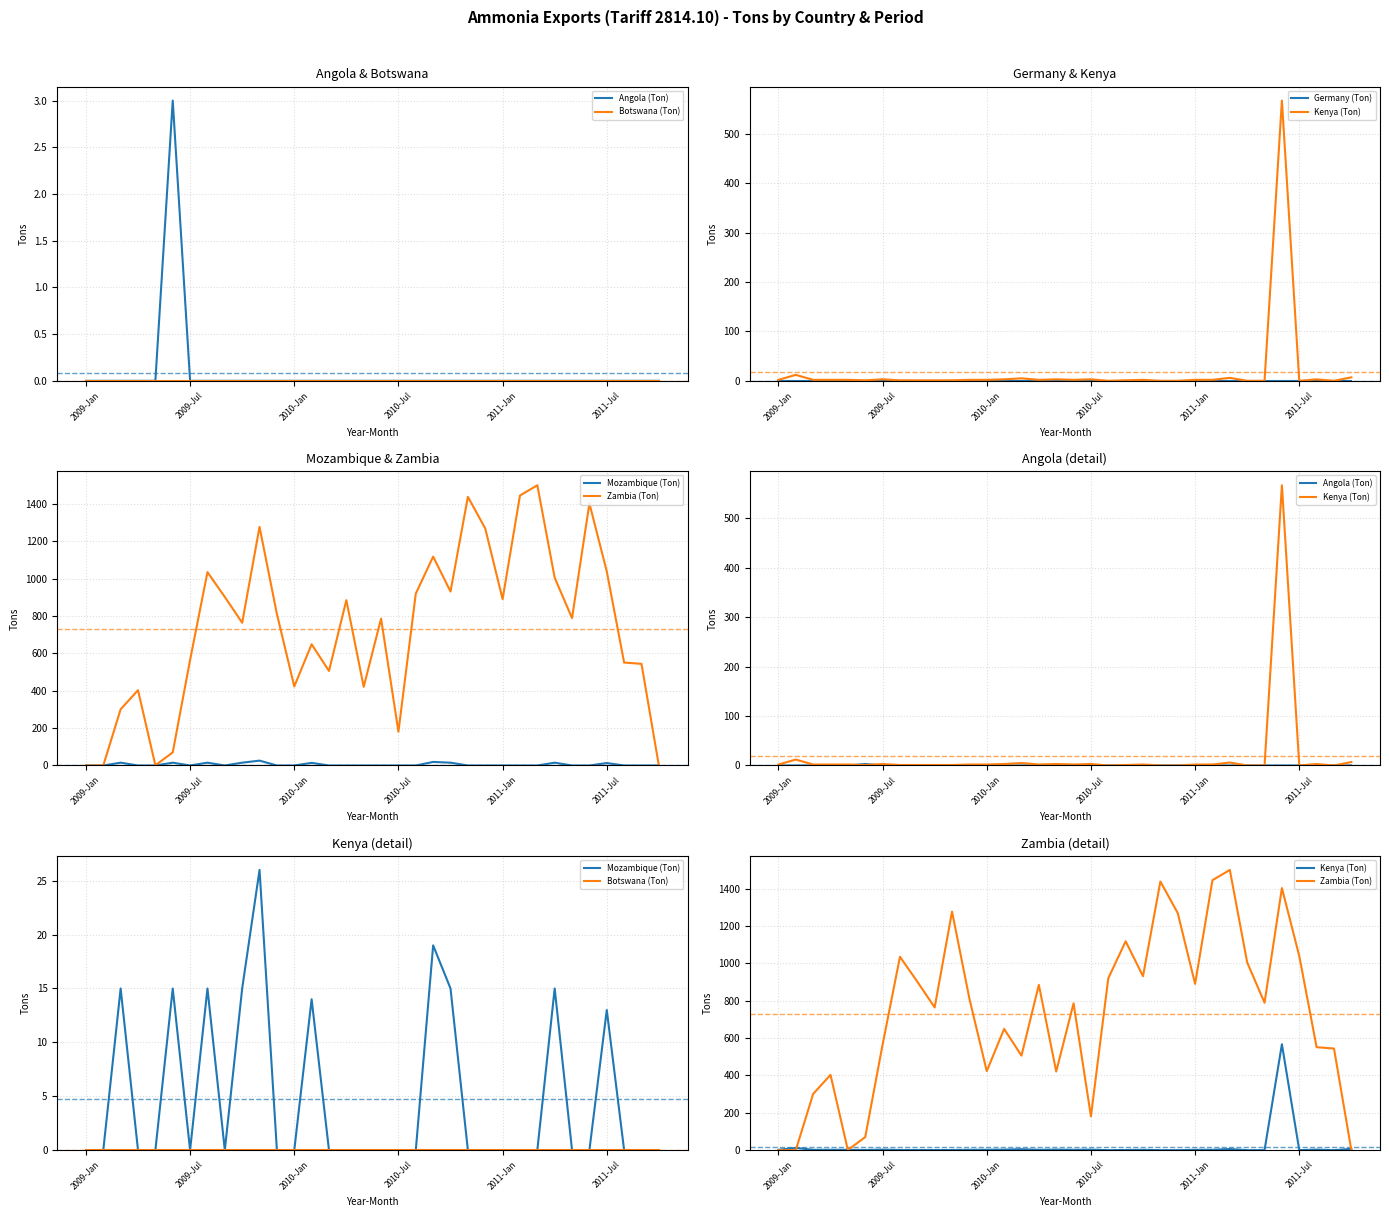

Which series has the largest range (max minus min)?

Zambia (Ton)